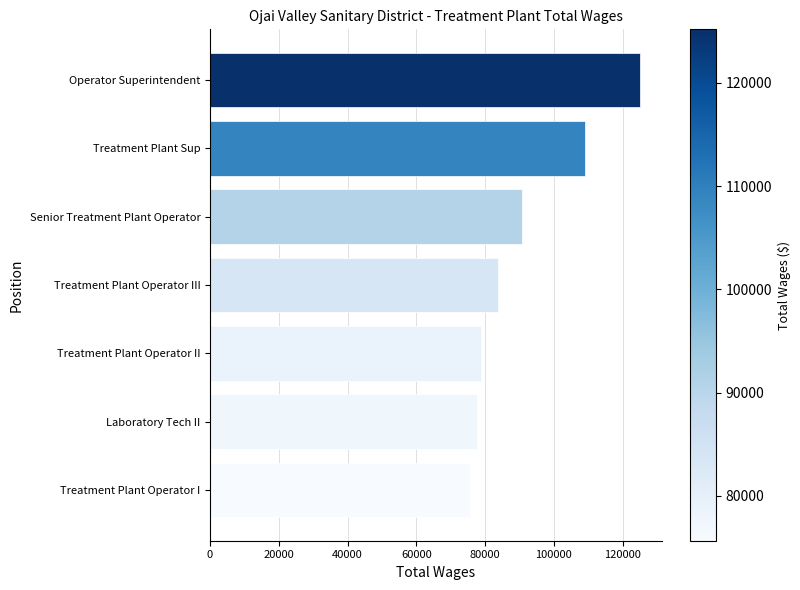

What value does the data have at Treatment Plant Operator III, to the nearest 10?

83770